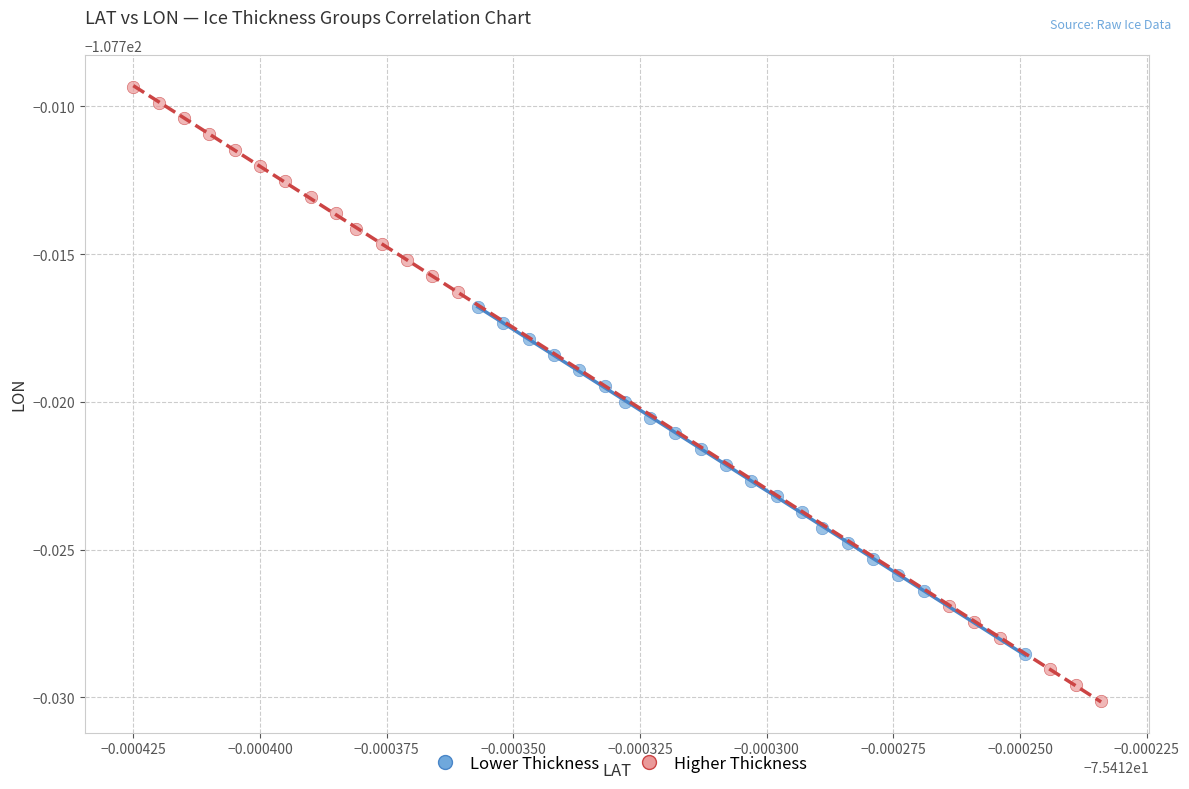

What are all the series names shown in the legend?

Lower Thickness, Higher Thickness